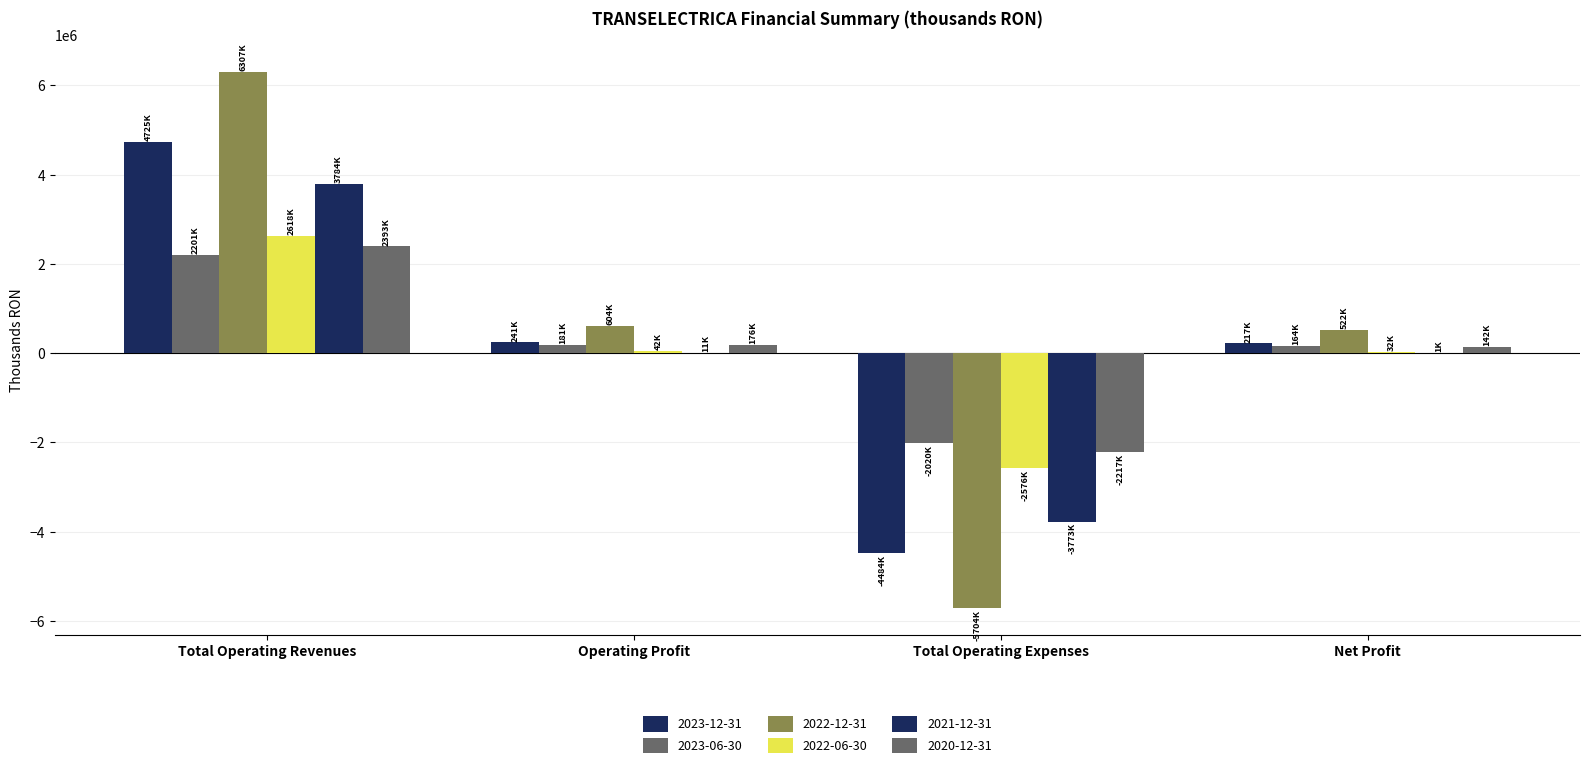

At which label is 2022-06-30 closest to 20768?

Net Profit